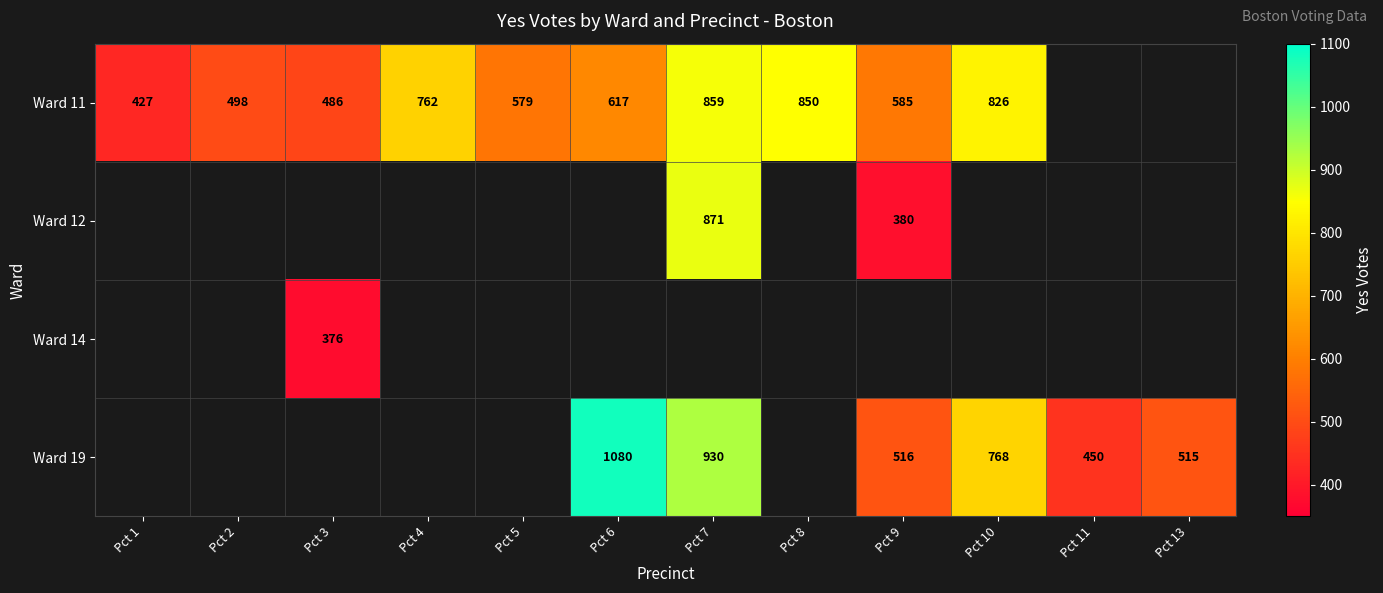

At which category is the sum across all series the highest?

Pct 7